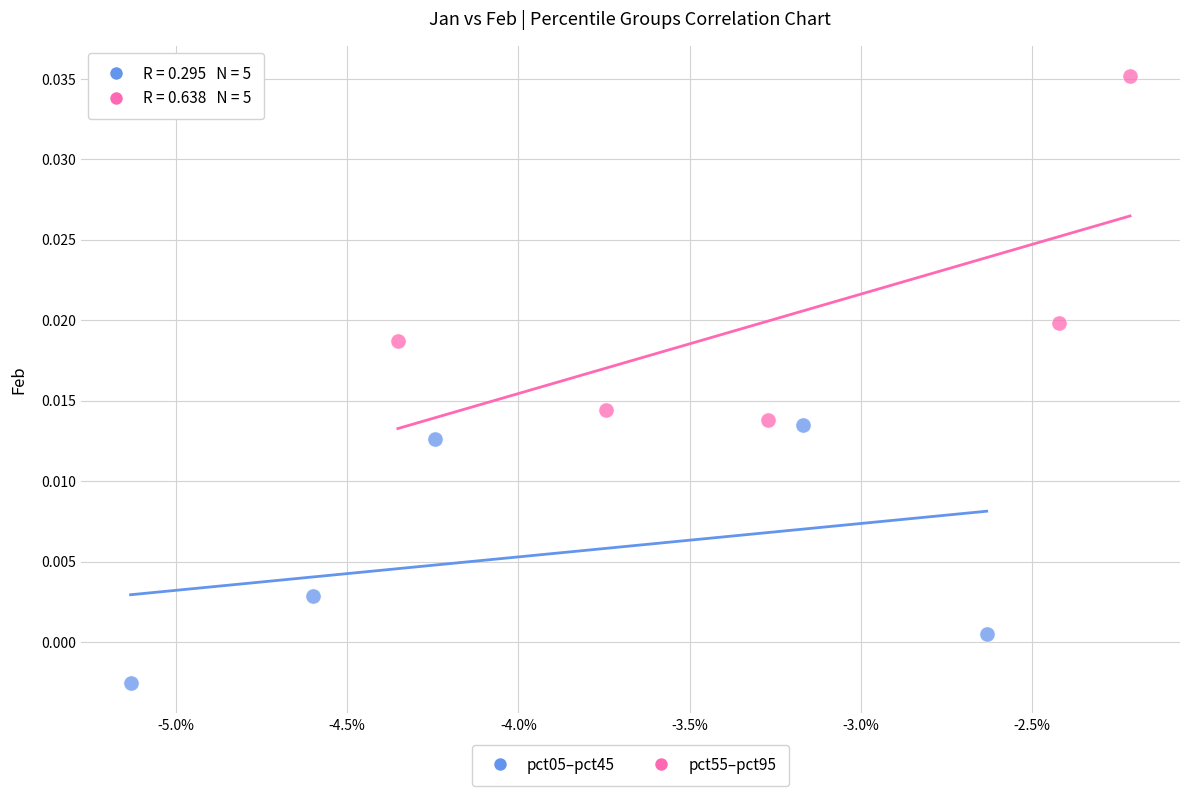

Which series reaches the minimum Y coordinate?

pct05–pct45